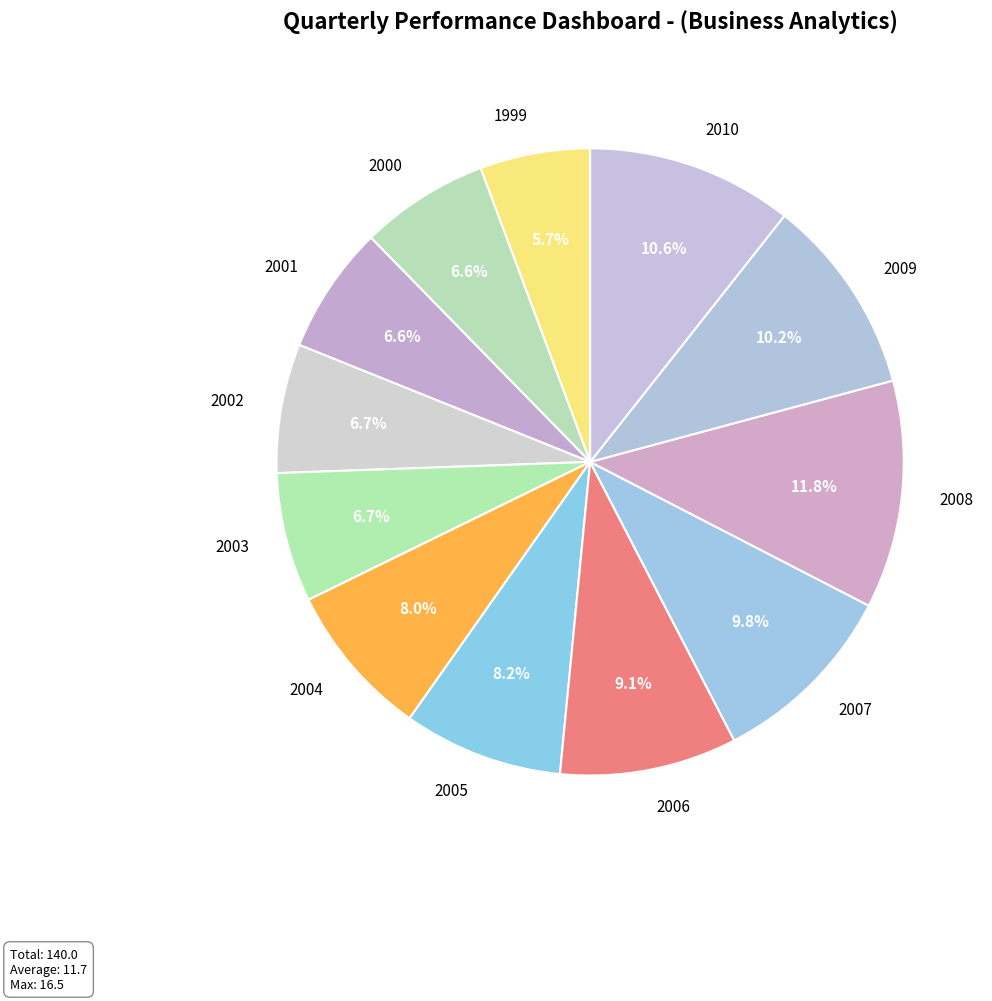

To the nearest percent, what is the average slice percentage?

8%